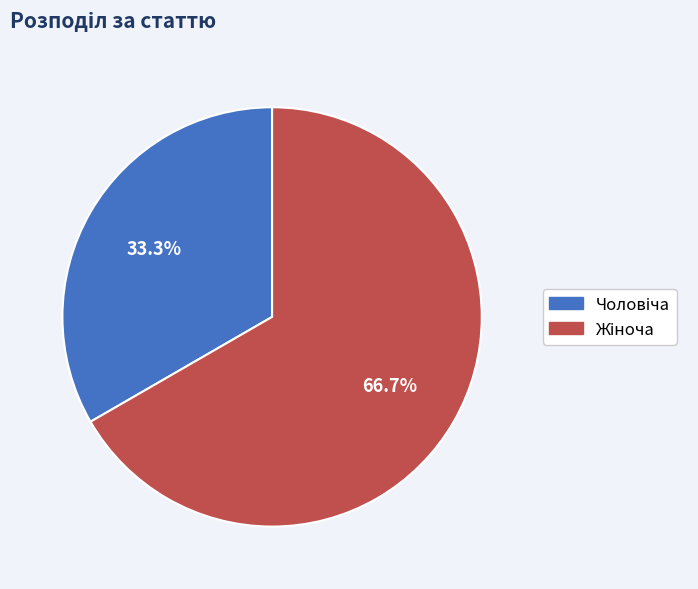

Does any single category account for the majority?

Yes